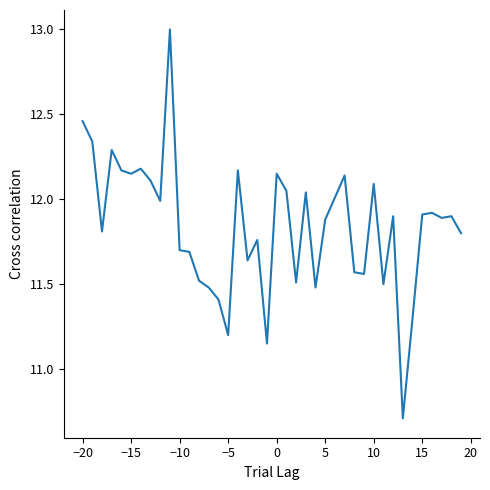

What is the smallest value displayed?

10.7